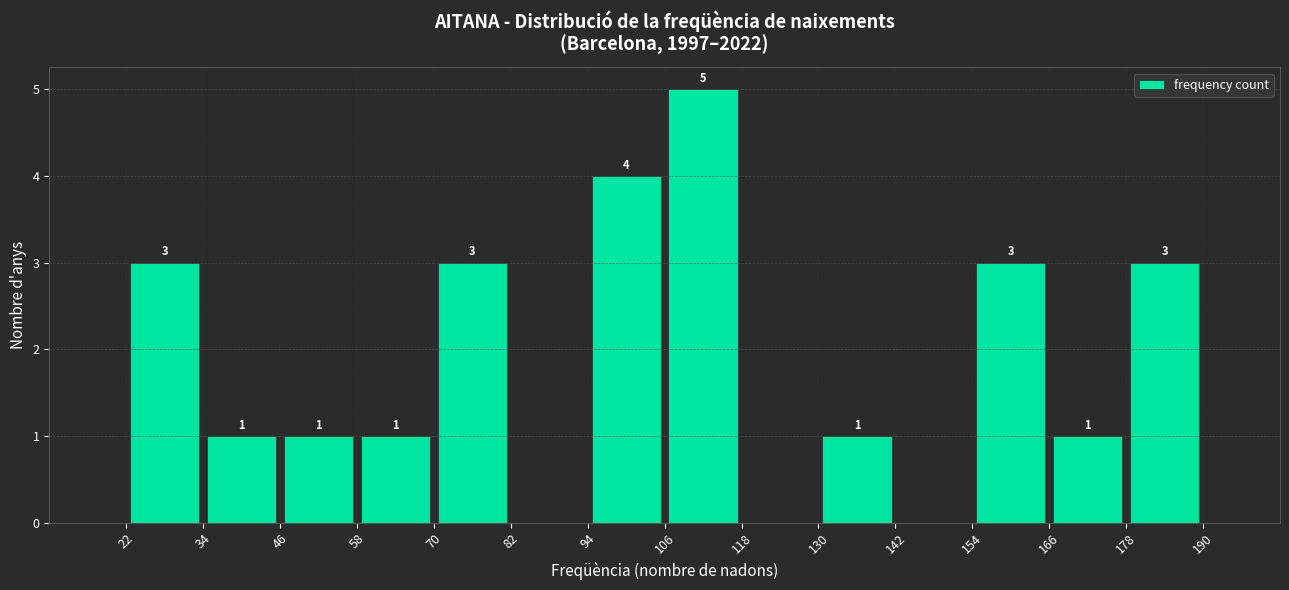

Which range on the x-axis has the tallest bar?

106 to 118